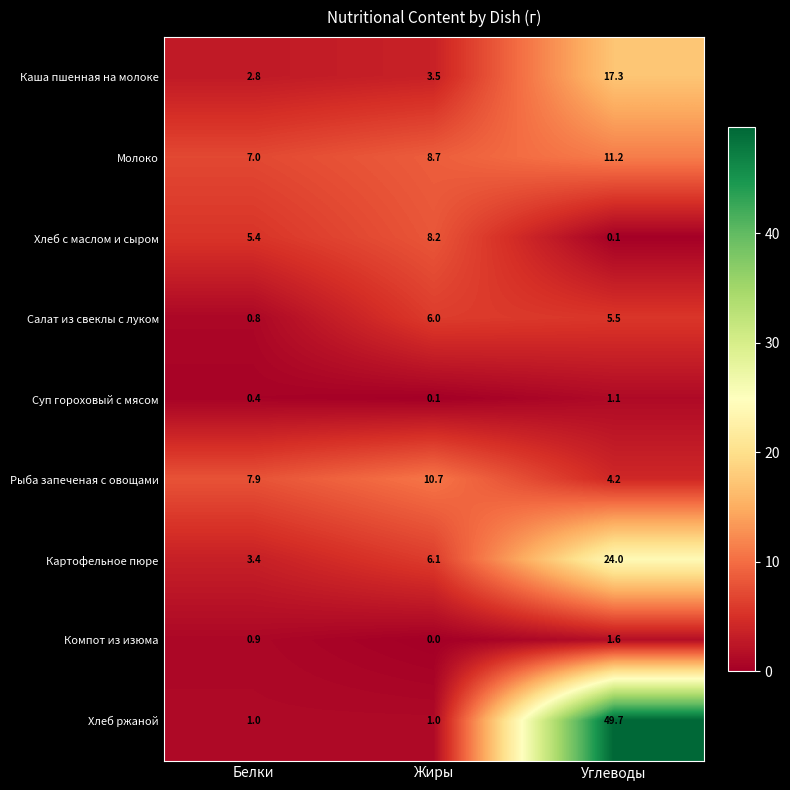

At Углеводы, list the series in order from smallest to largest.

Хлеб с маслом и сыром, Суп гороховый с мясом, Компот из изюма, Рыба запеченая с овощами, Салат из свеклы с луком, Молоко, Каша пшенная на молоке, Картофельное пюре, Хлеб ржаной